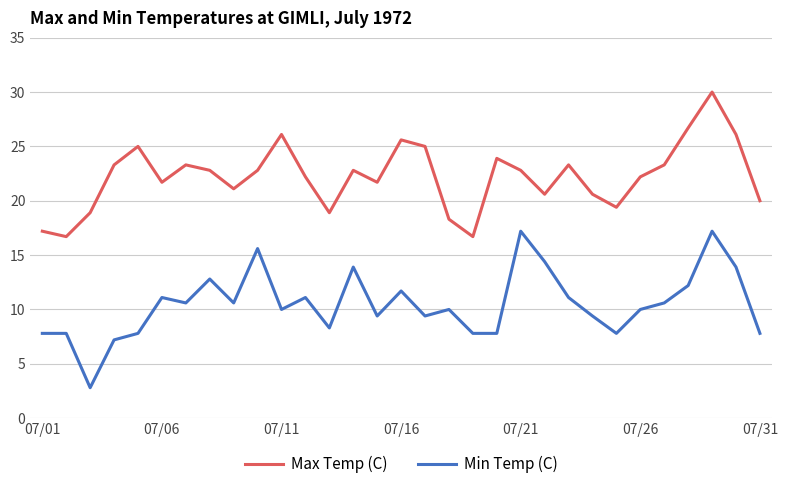

What is the sum of all Min Temp (C) values?

325.1